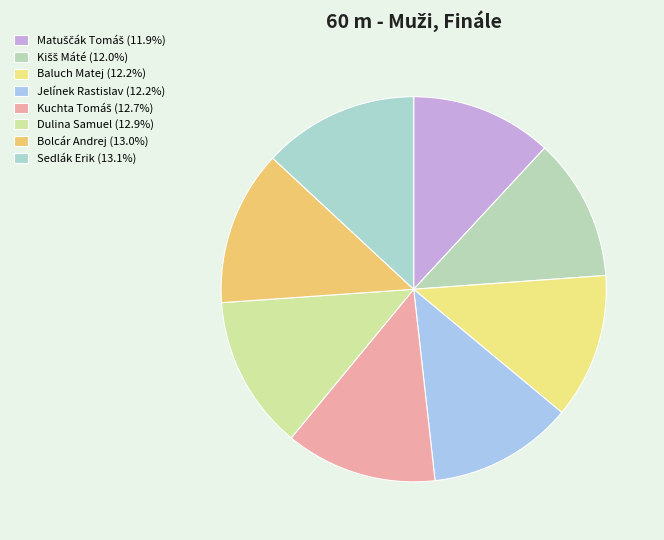

Which category has the smallest portion of the pie?

Matuščák Tomáš